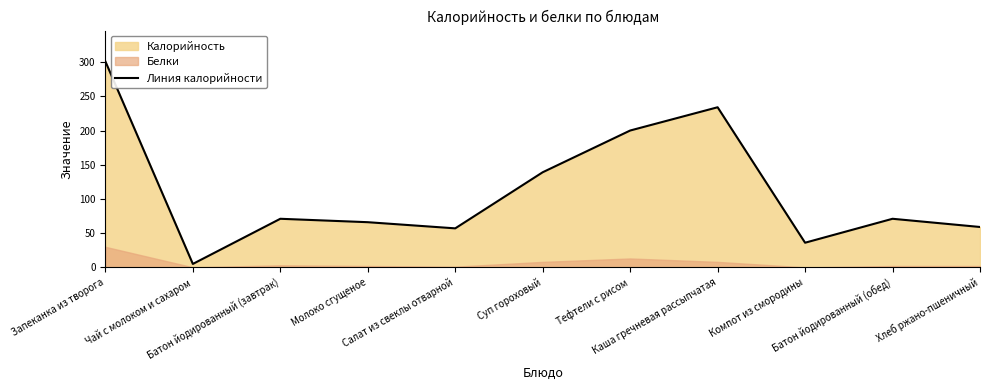

What is the greatest value displayed?

301